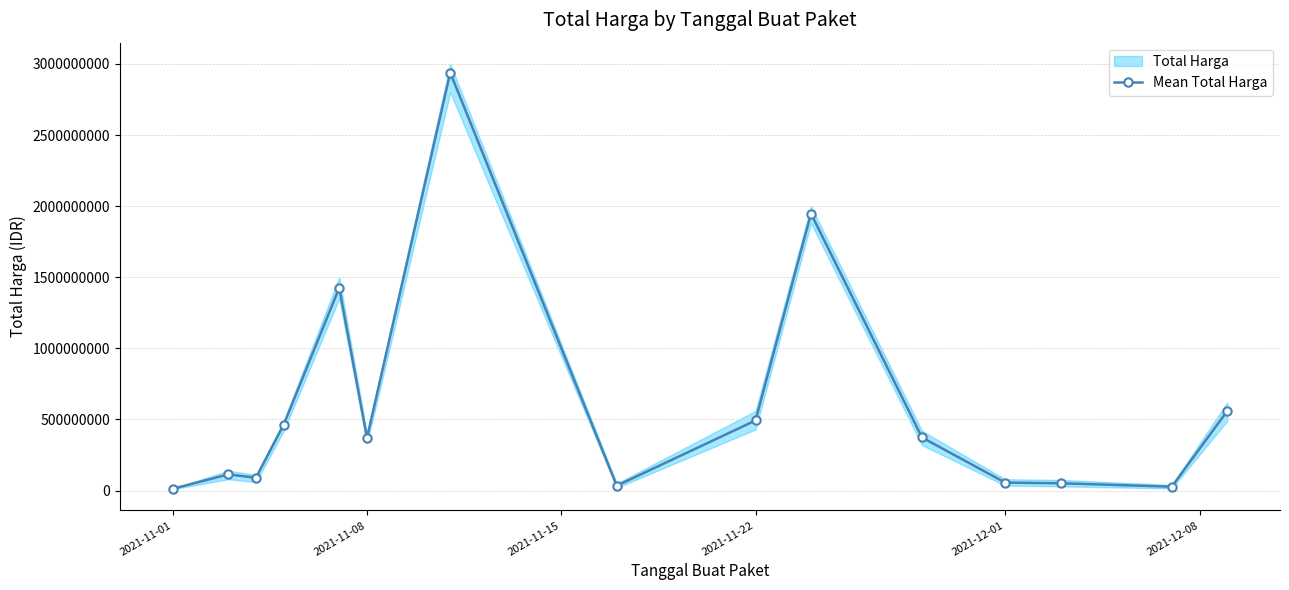

What is the difference between the maximum and second lowest values?

2911601240